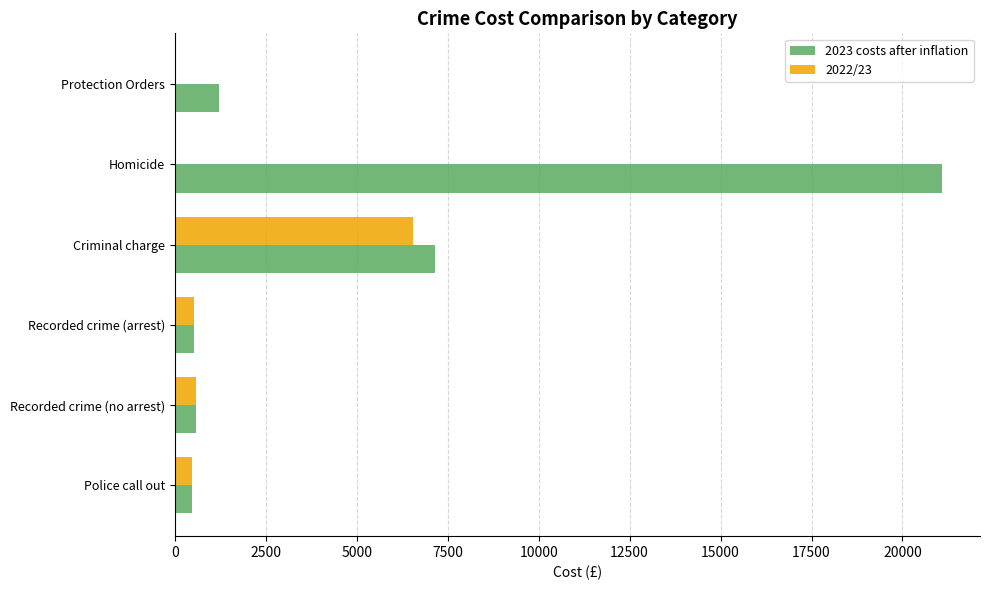

What is the sum of the 2022/23 values at Recorded crime (no arrest) and Police call out?

1040.0